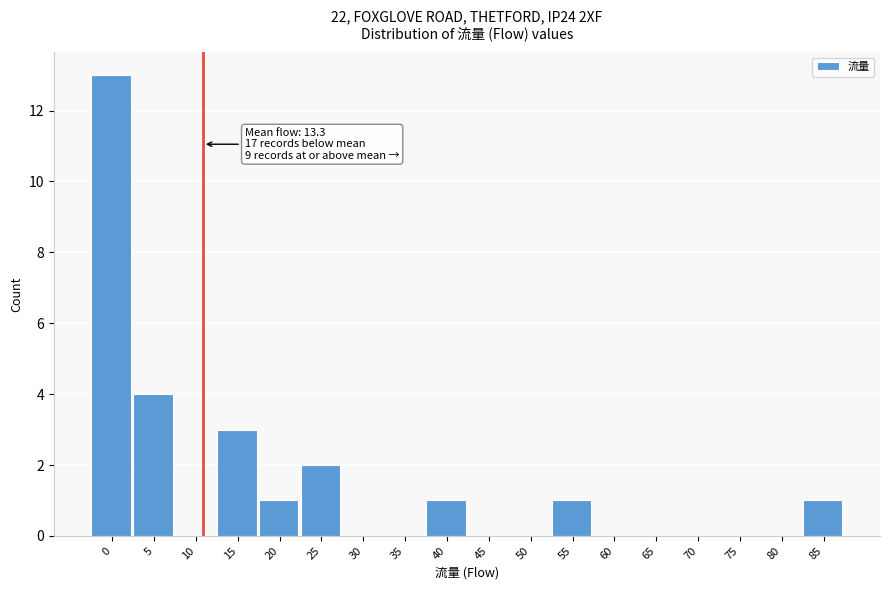

Reading left to right, extract all data points from this chart.

0=13	5=4	10=0	15=3	20=1	25=2	30=0	35=0	40=1	45=0	50=0	55=1	60=0	65=0	70=0	75=0	80=0	85=1